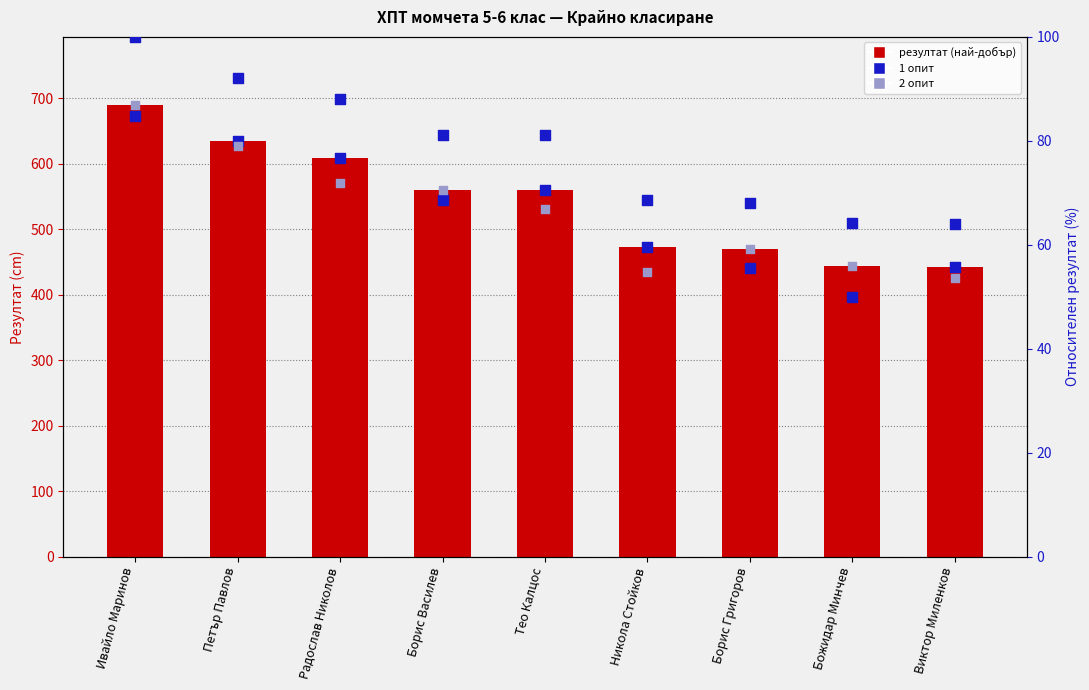

Which series has the largest total across all categories?

резултат